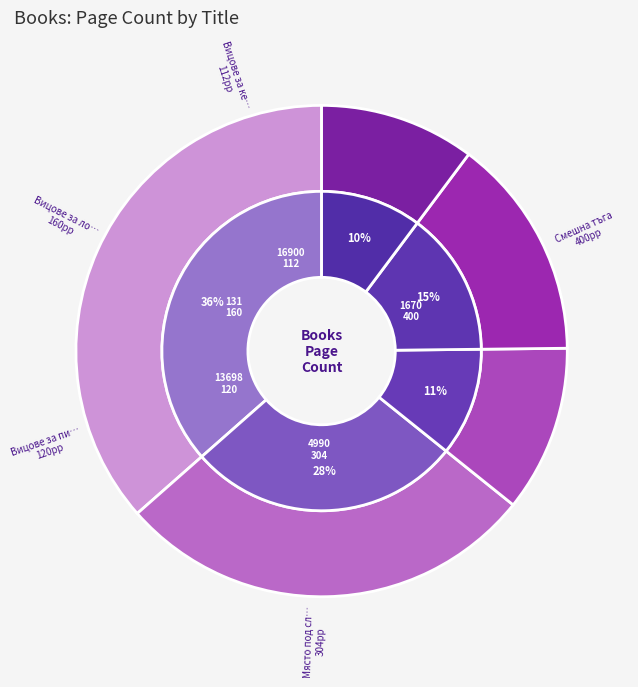

Does 4990 represent more than half of the total?

No